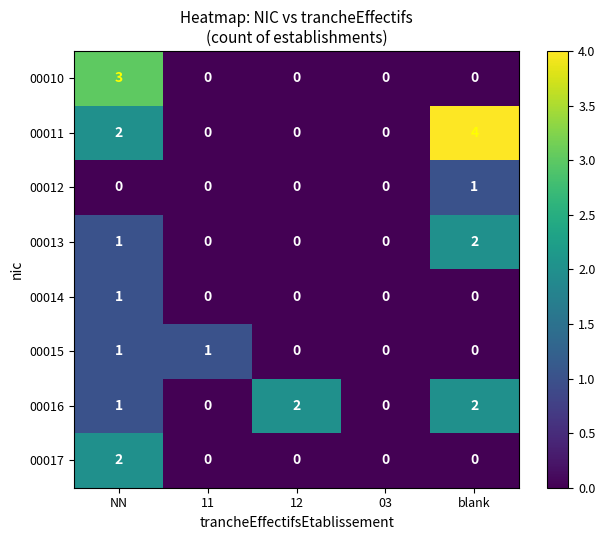

Is it true that 00012 equals 0 at NN?

True